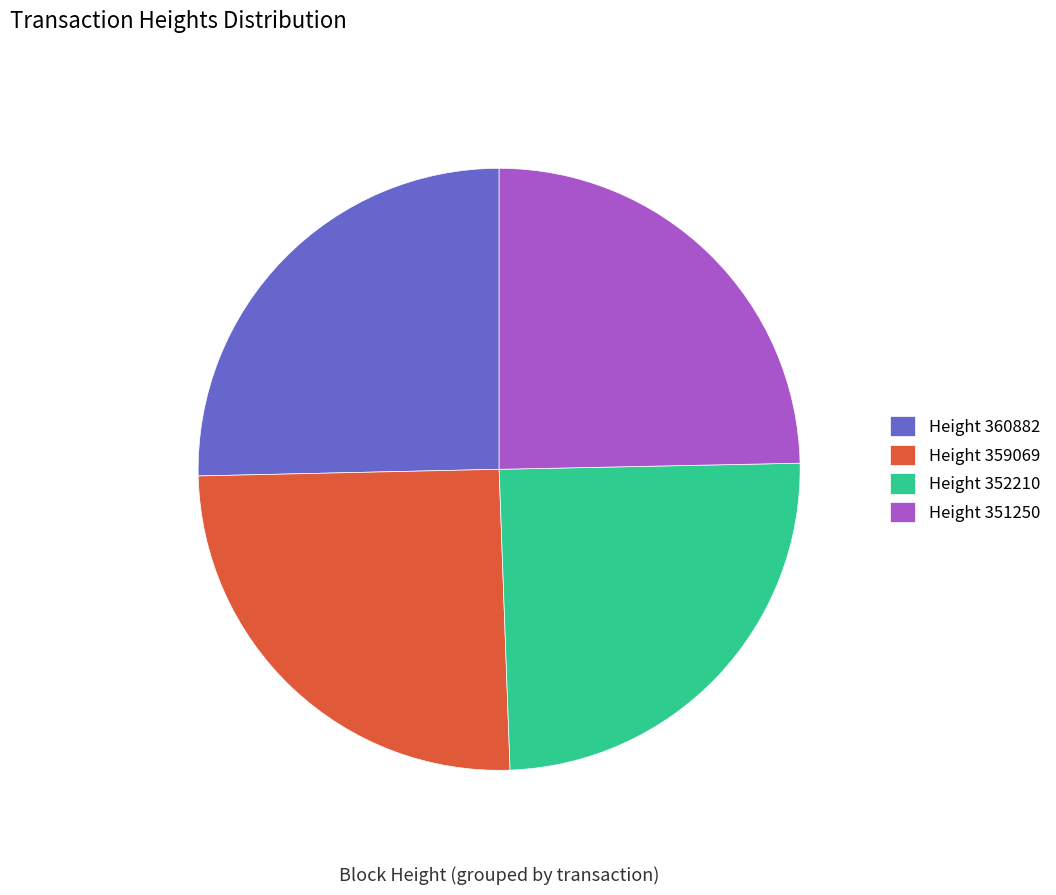

Is there a majority slice in this chart?

No